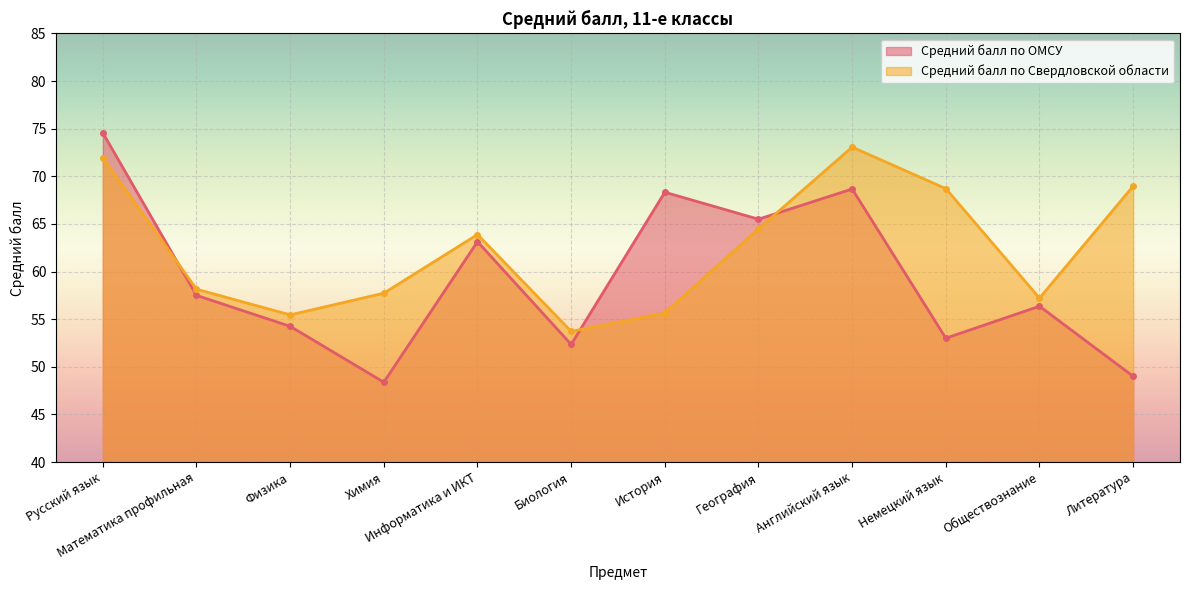

What is the label of the 5th point from the right?

География